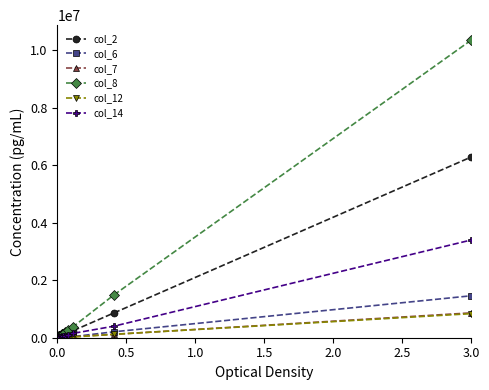

What is the difference between the maximum and second lowest values in the col_2 series?

6273978